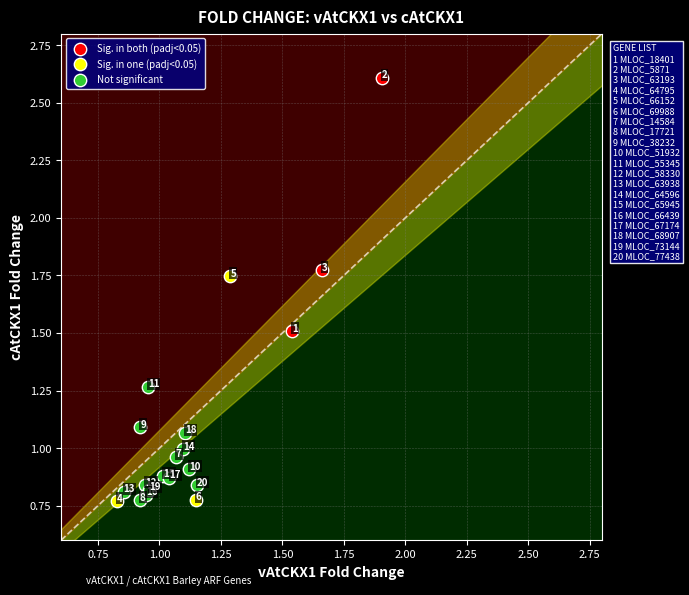

Which series reaches the maximum Y coordinate?

Sig. in both (padj<0.05)